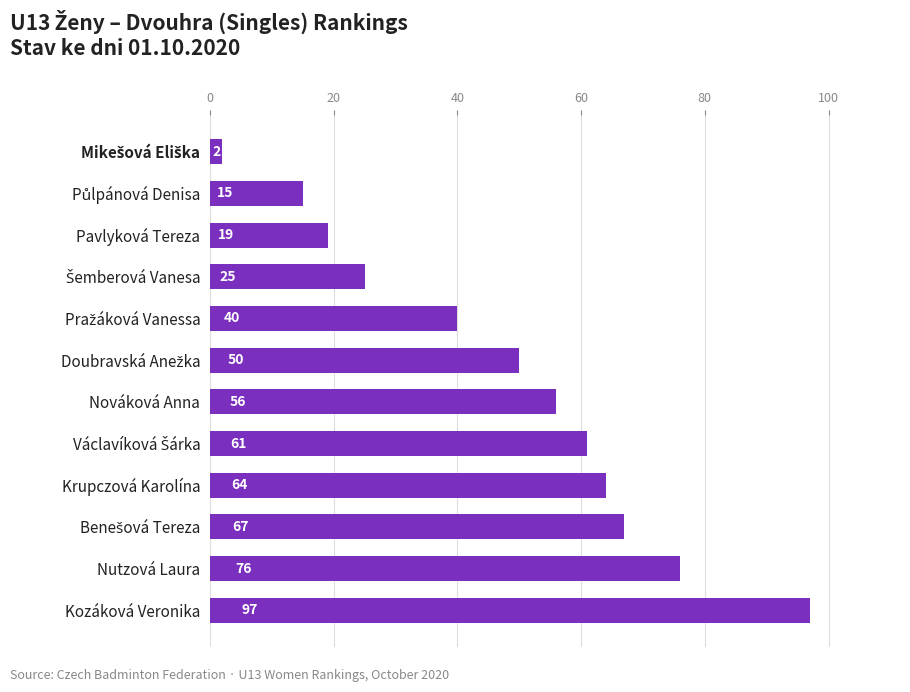

What is the change in value from Nutzová Laura to Nováková Anna?

-20